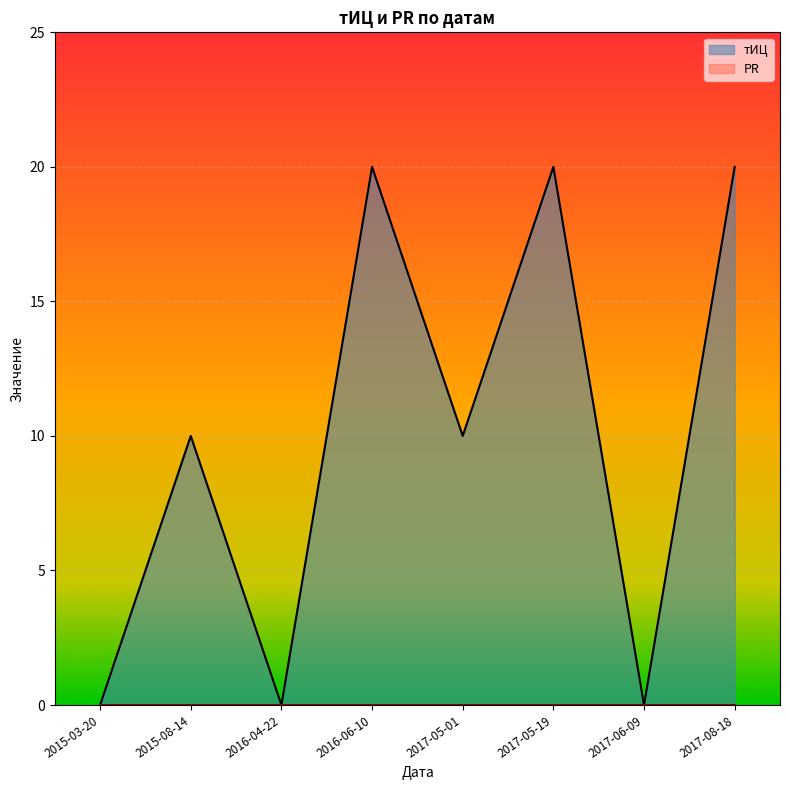

True or false: PR has more than 2 points higher than both neighbors.

False